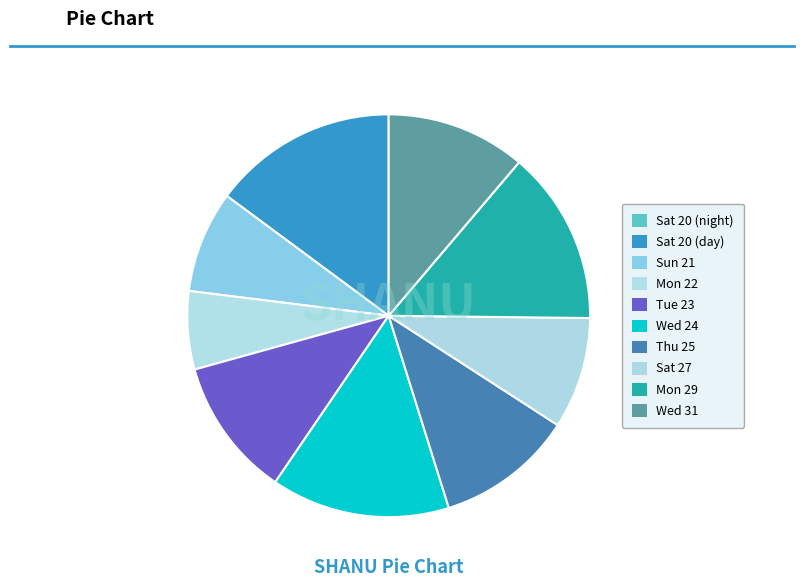

Rank the categories by value from highest to lowest.

Sat 20 (day), Wed 24, Mon 29, Wed 31, Tue 23, Thu 25, Sat 27, Sun 21, Mon 22, Sat 20 (night)